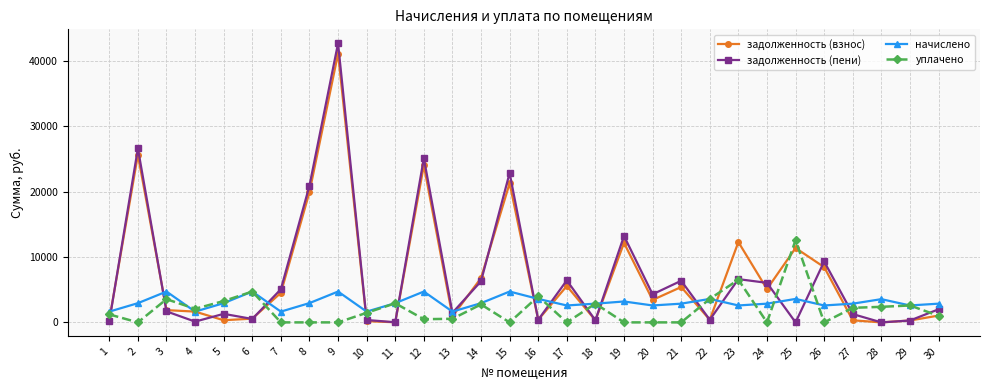

True or false: задолженность (пени) has more than 0 points higher than both neighbors.

True